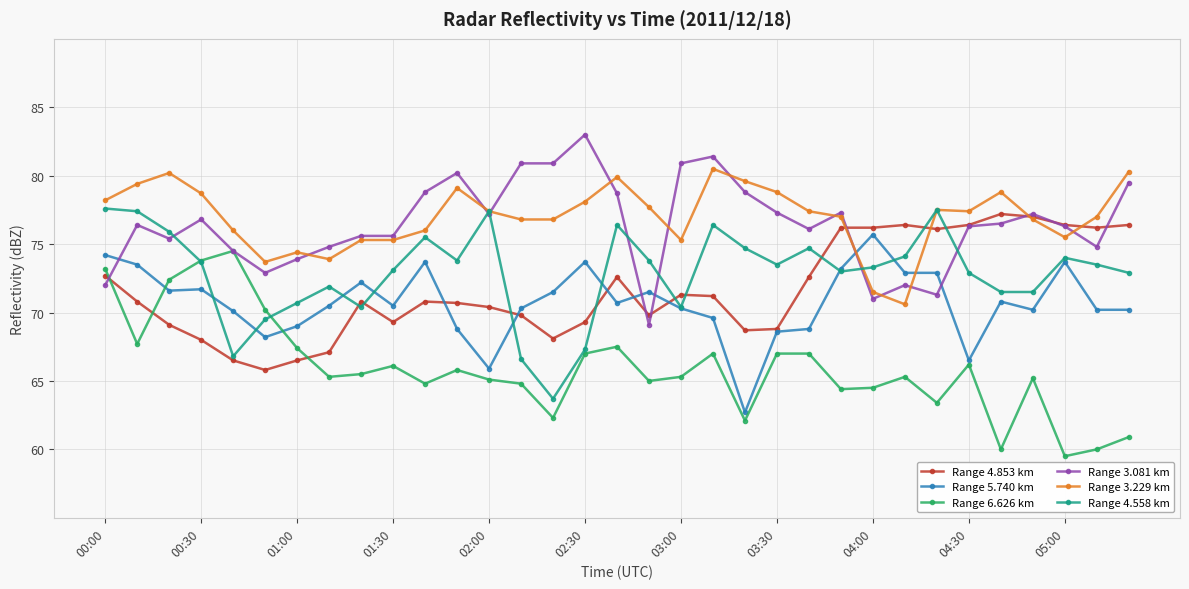

True or false: Range 6.626 km and Range 3.229 km intersect in this chart.

False